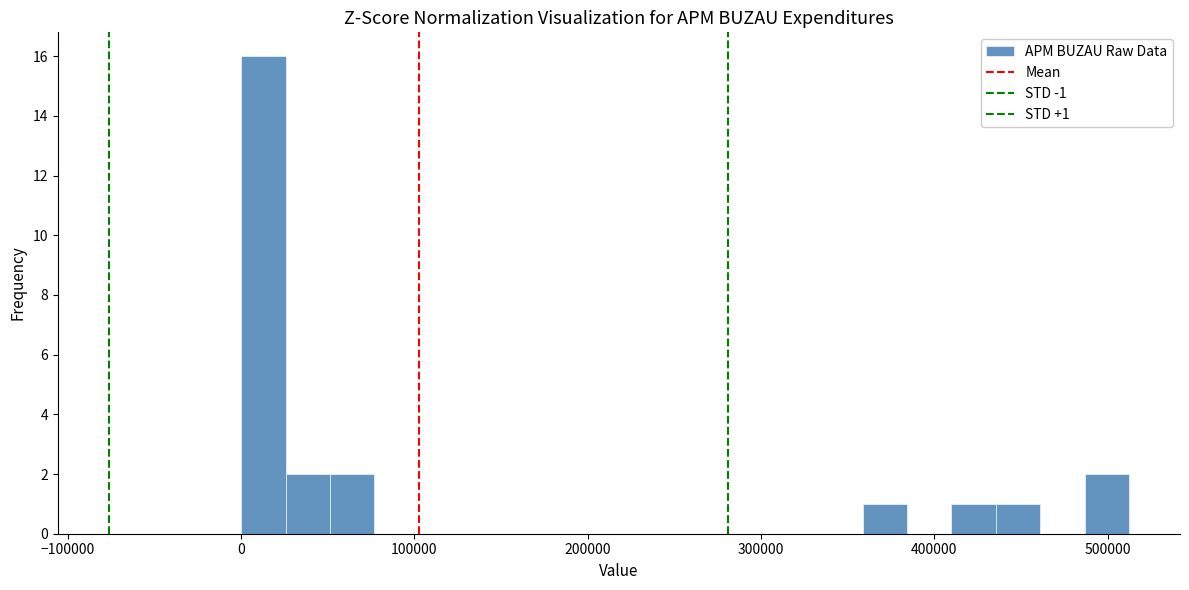

Around what value on the x-axis is the tallest bar? Give the approximate position of its centre, as read against the axis.

10000